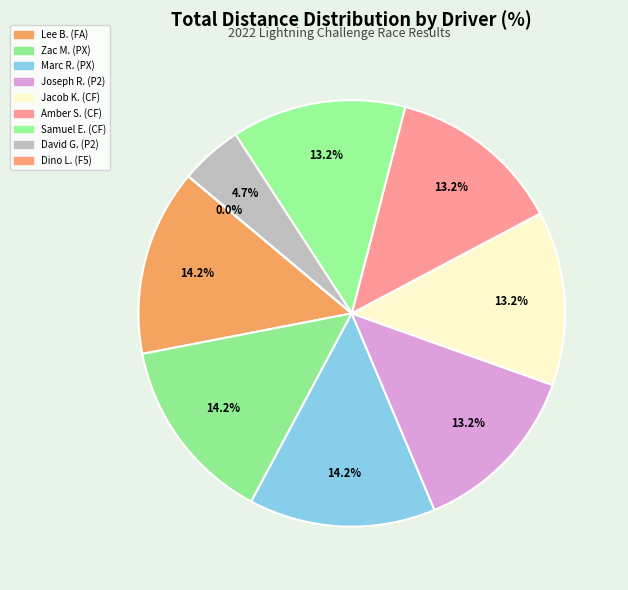

To the nearest percent, what is the difference between the largest and smallest slice percentages?

14%